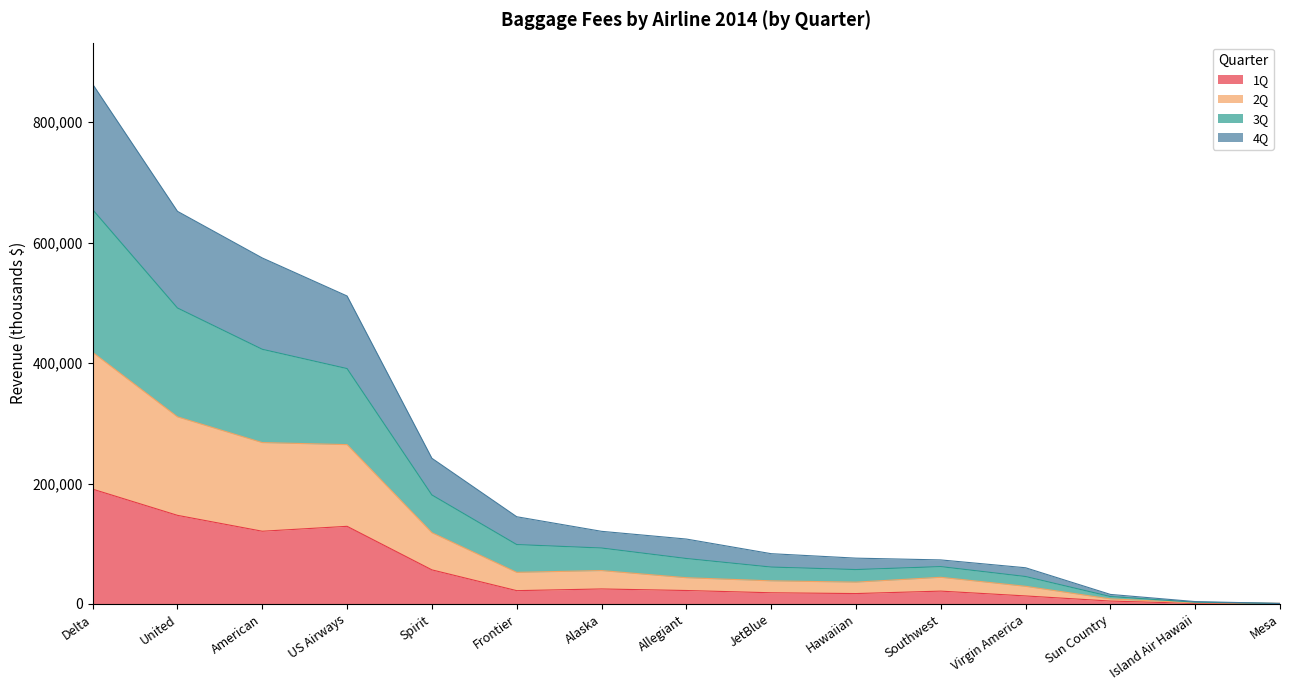

Which category has the highest value in the 1Q series?

Delta